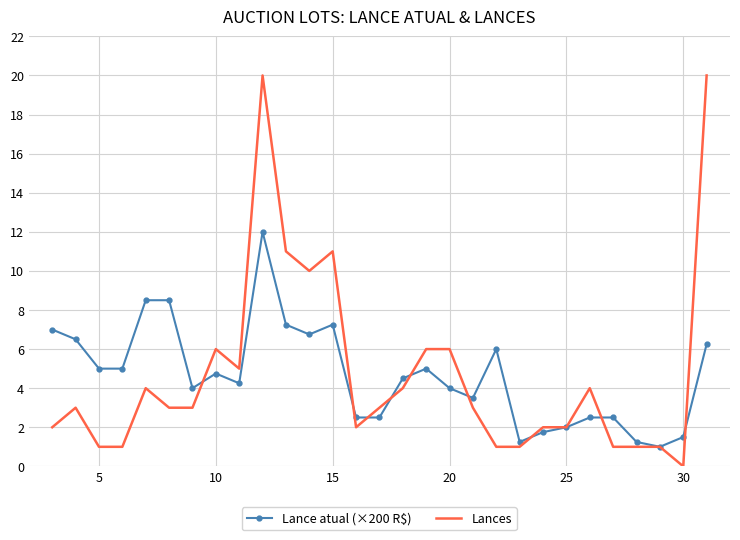

Which series has the largest range (max minus min)?

Lances